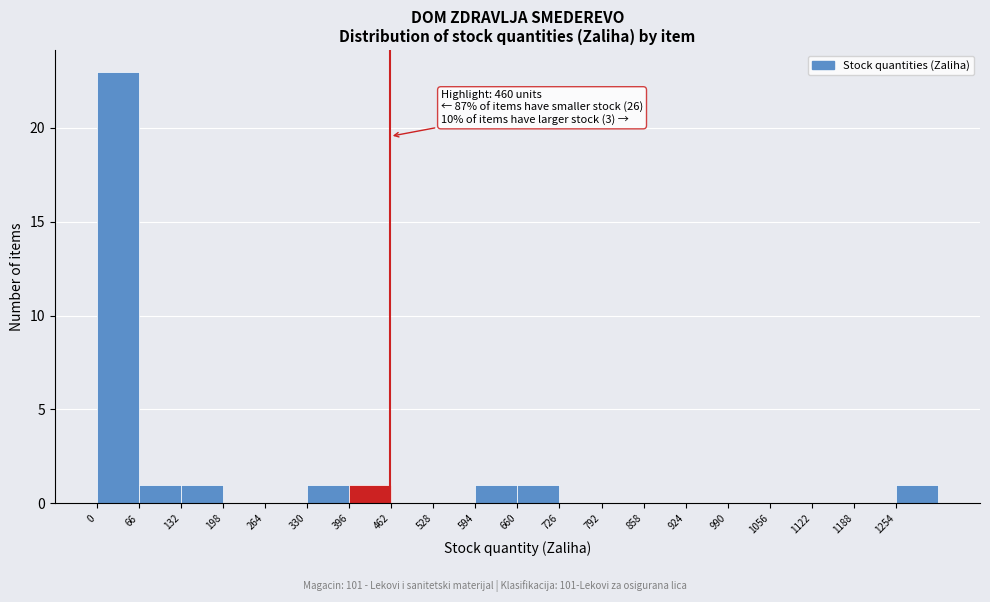

Over which range of the x-axis is the bar tallest?

0 to 66